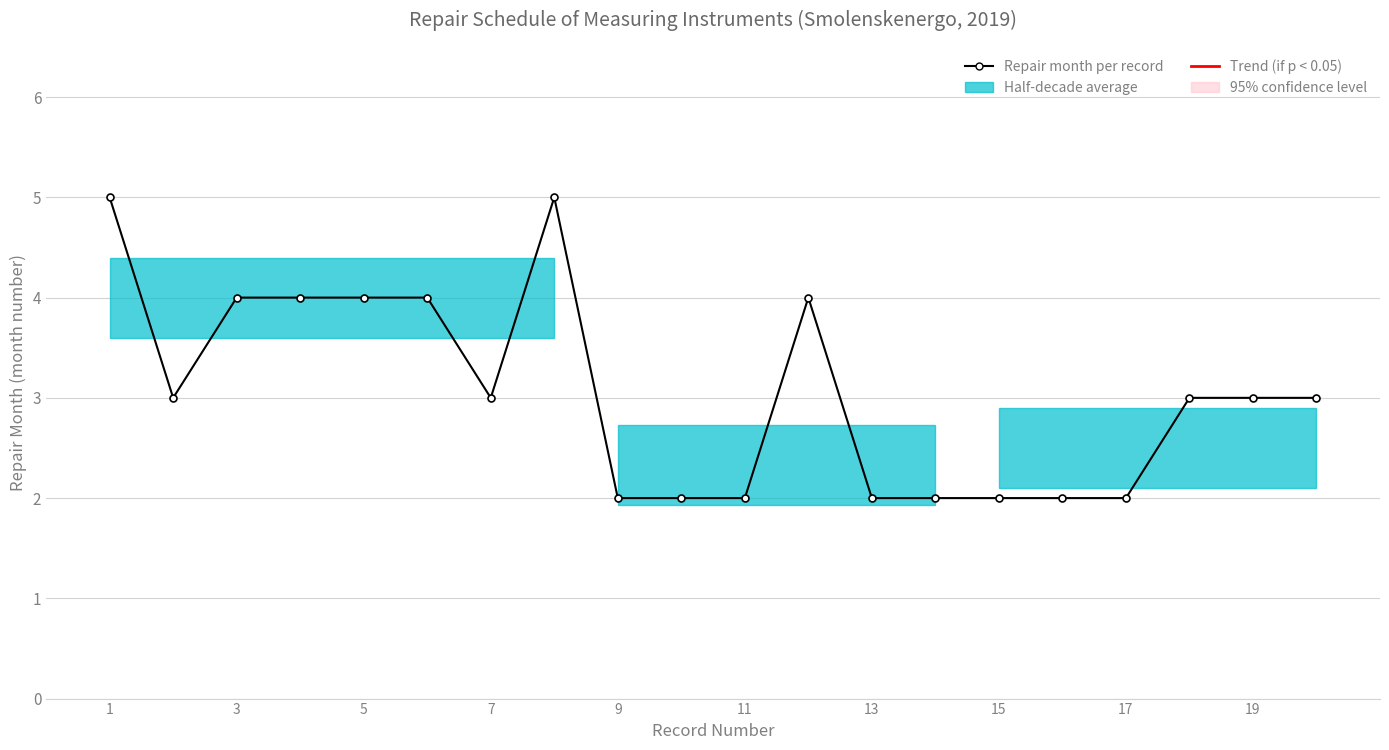

What is the maximum value shown in the chart?

5